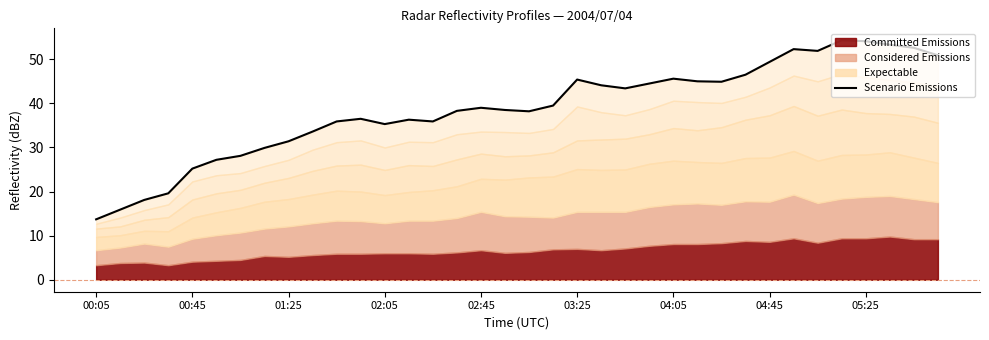

What is the approximate value at 23?

44.5